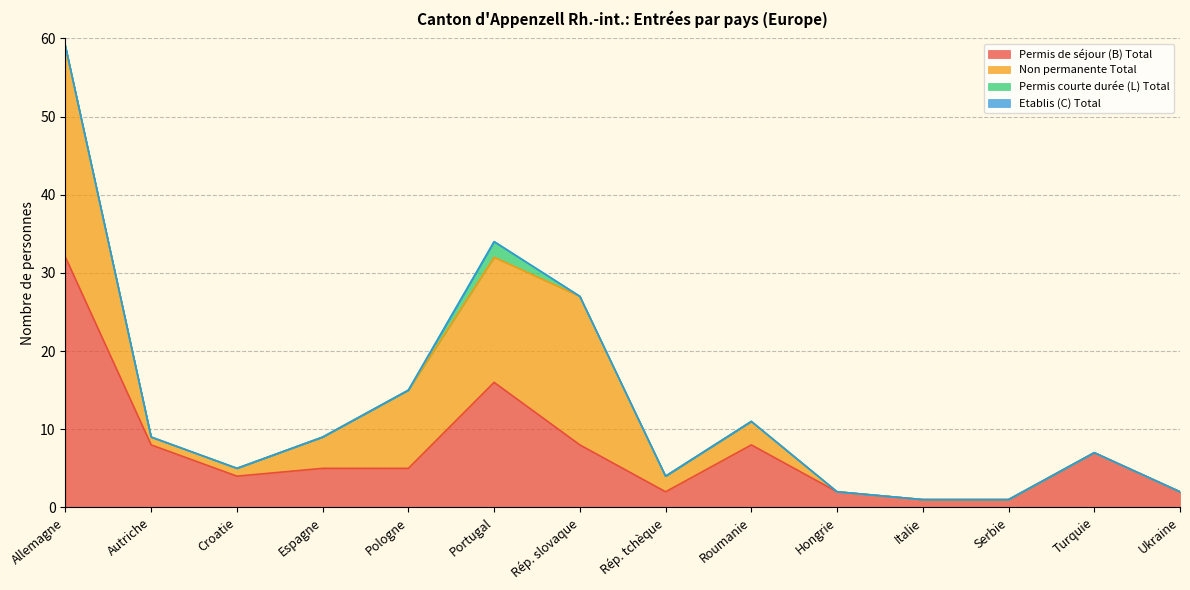

What is the sum of all Permis courte durée (L) Total values?

2